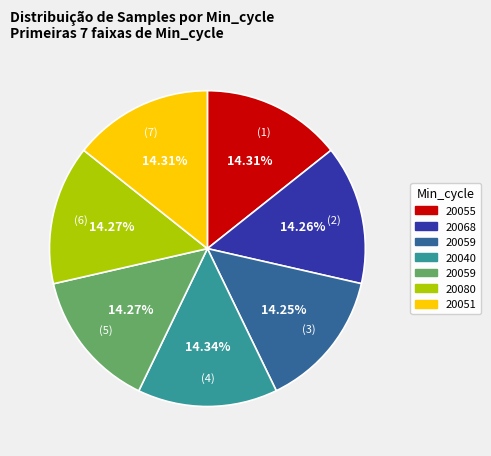

To the nearest percent, what is the average slice percentage?

14%